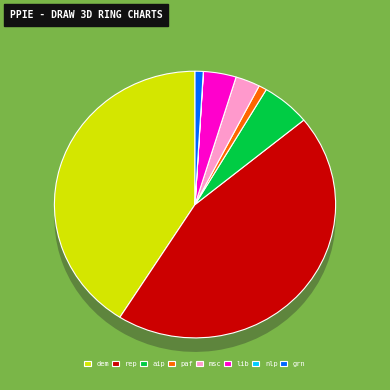

Which category has the biggest portion of the pie?

rep